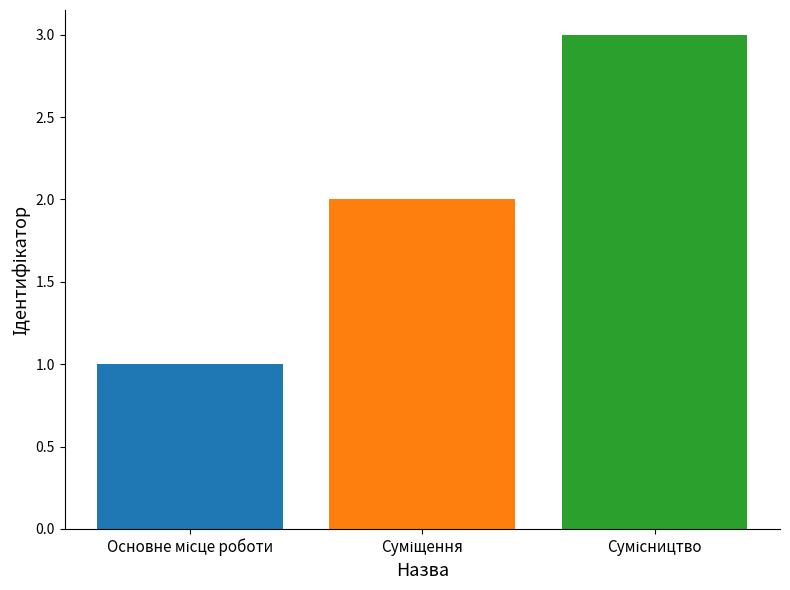

How many bars are there in total?

3